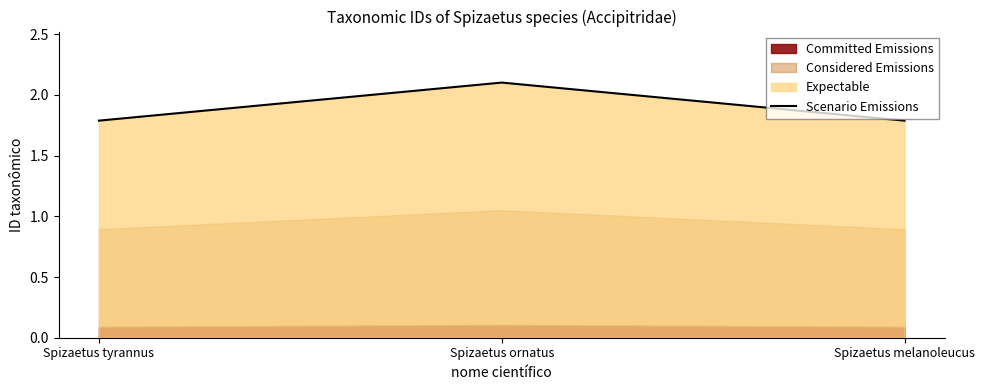

What position from the right is Spizaetus ornatus?

2